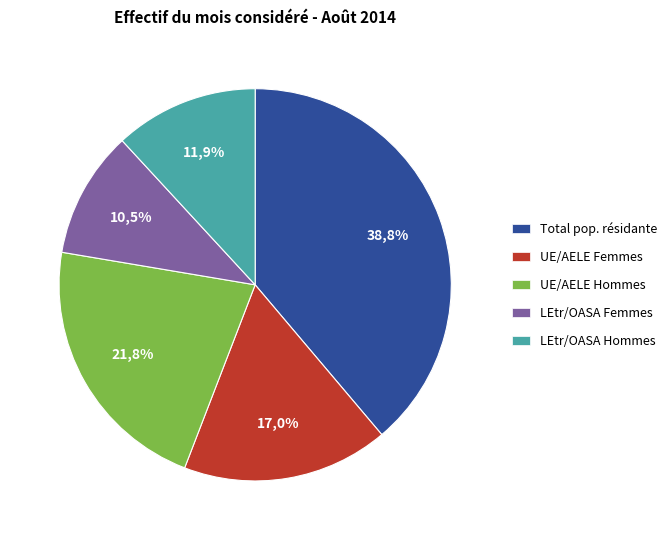

The Autorisation UE/AELE Femmes slice represents 24% of the pie. True or false?

False